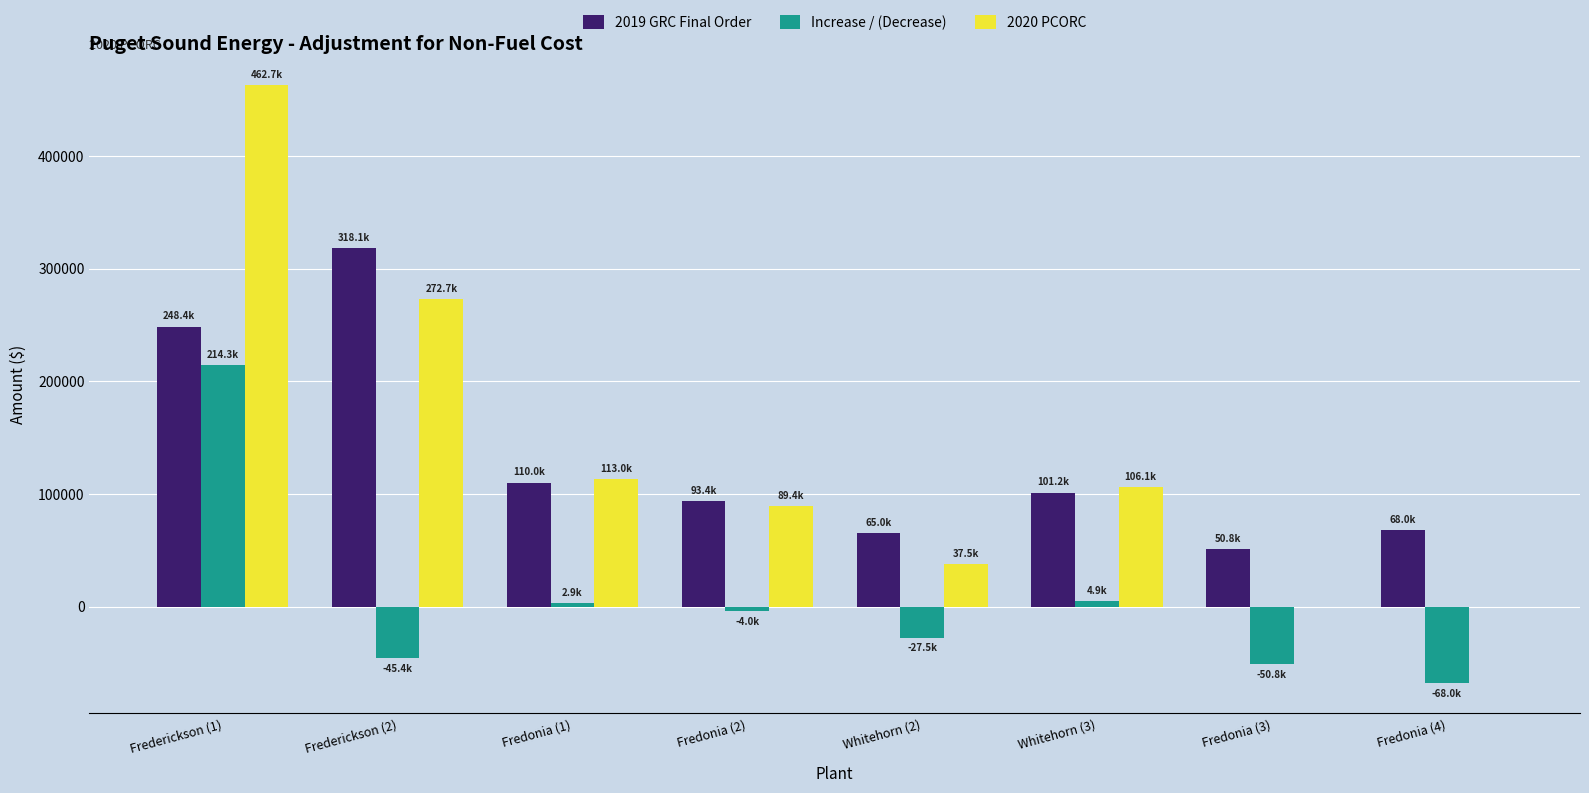

What is the difference between the 2020 PCORC values at Fredonia (2) and Fredonia (4)?

89379.7